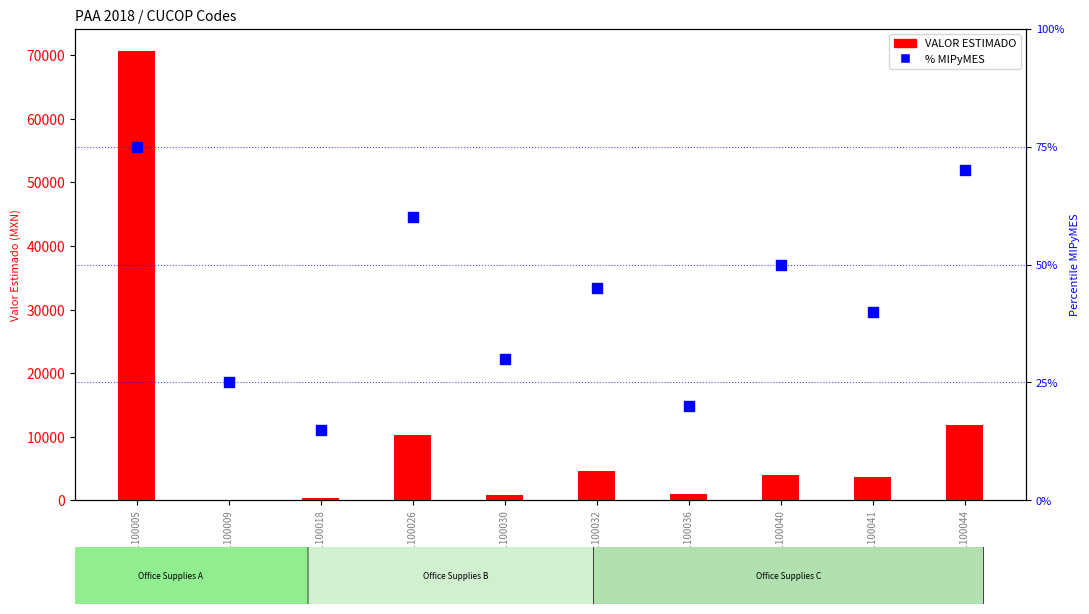

What are all the series names shown in the legend?

VALOR ESTIMADO, % MIPyMES